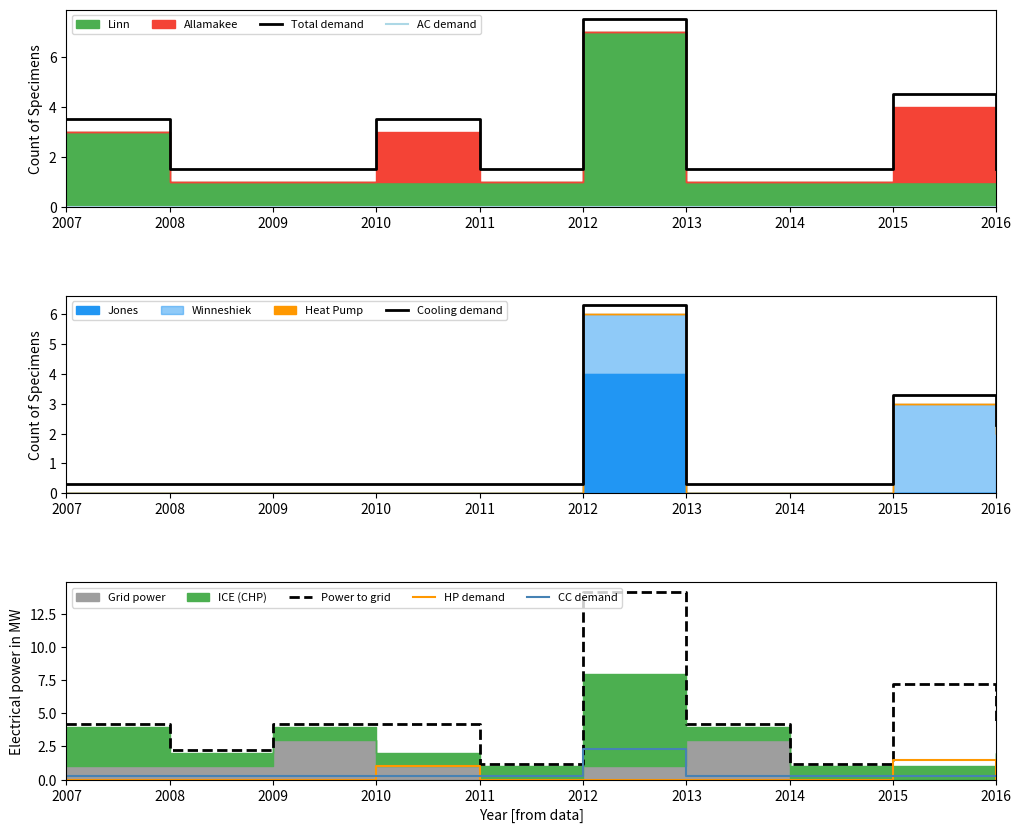

What is the sum of the Total demand values at 2009 and 2008?

3.0